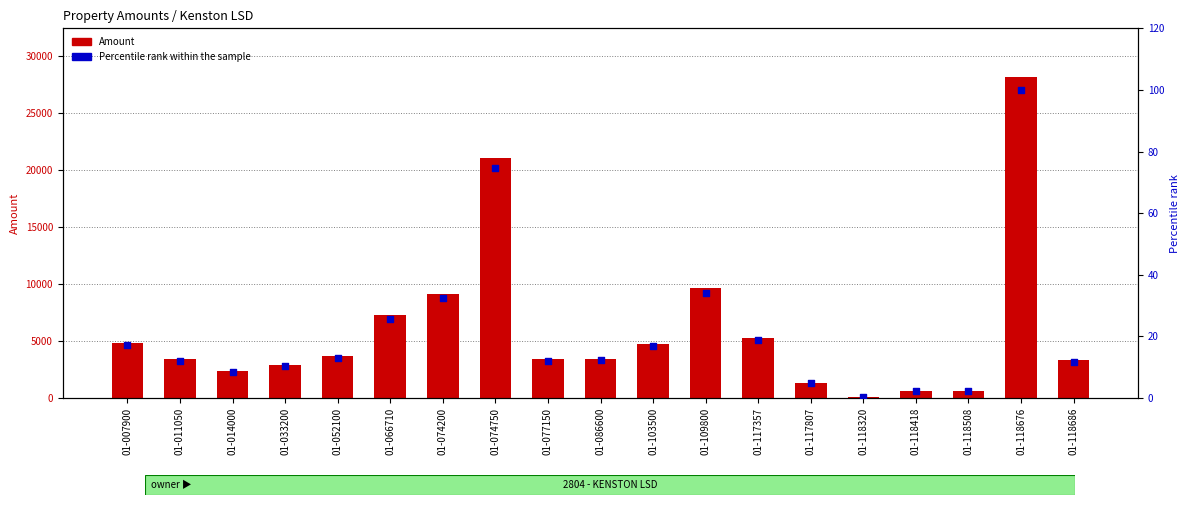

What are all the series names shown in the legend?

Amount, Percentile rank within the sample